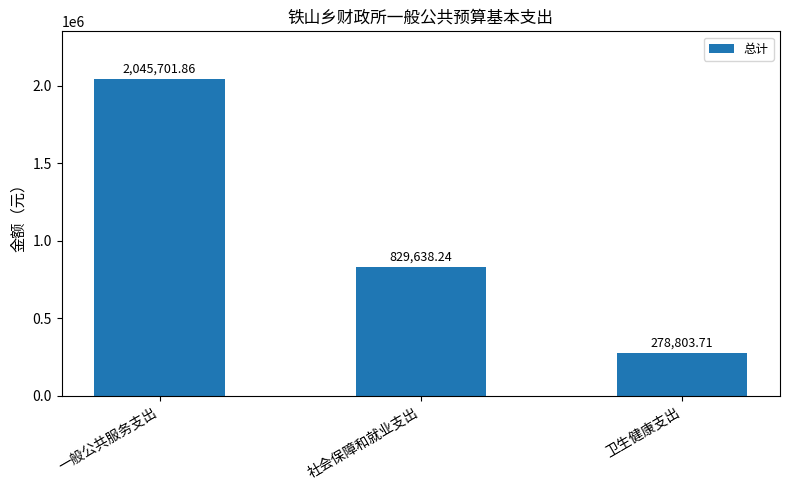

List the labels in order of value, smallest first.

卫生健康支出, 社会保障和就业支出, 一般公共服务支出